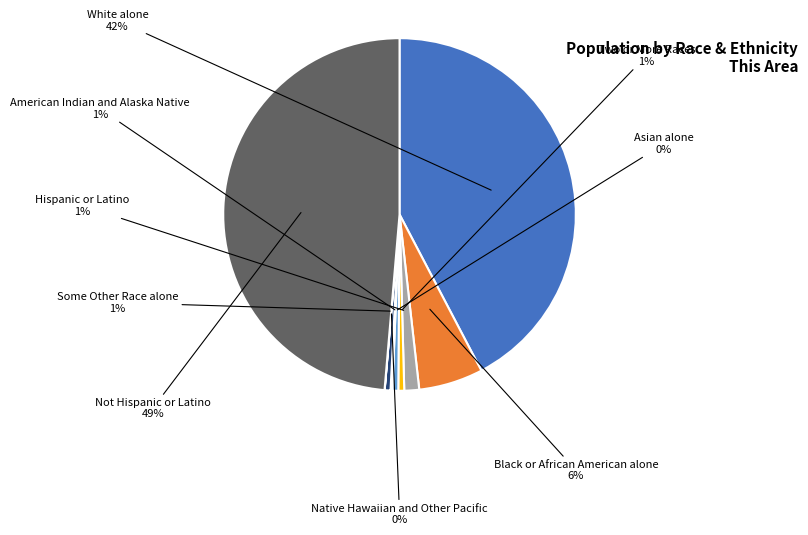

To the nearest percent, what is the difference between the largest and smallest slice percentages?

49%